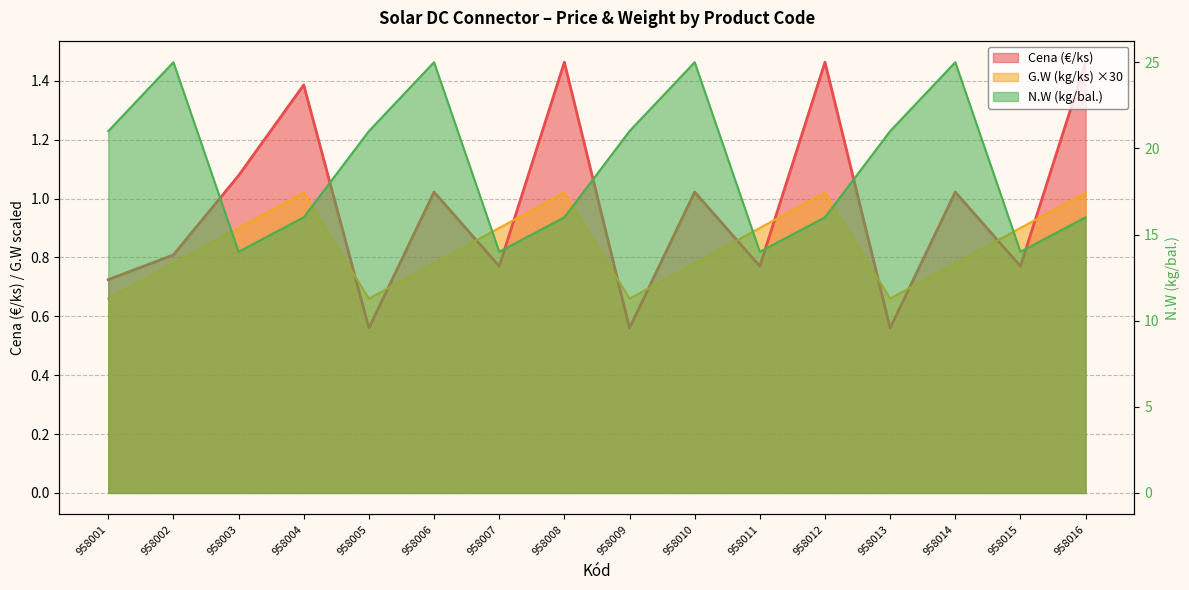

Is the value of G.W (kg/ks) at 958006 greater than the value of Cena (€/ks) at 958012?

No